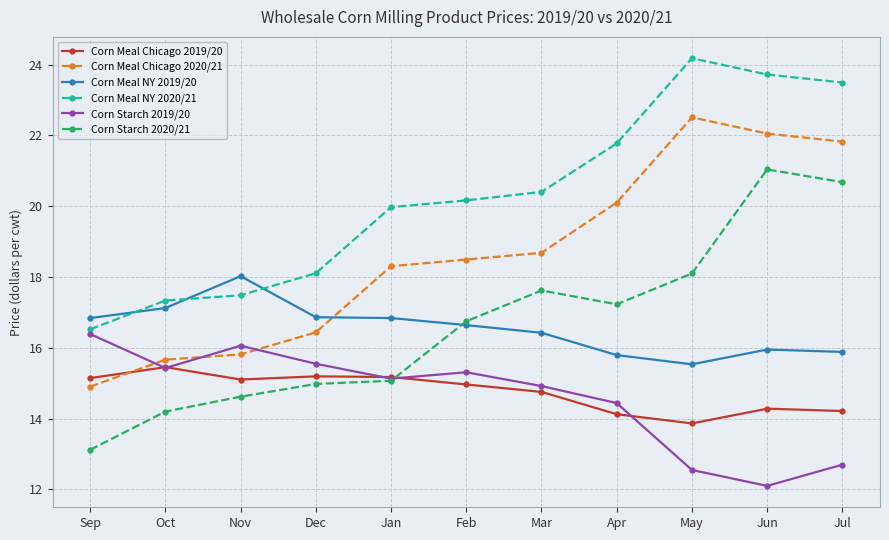

Where is the first local minimum for Corn Starch 2019/20?

Oct